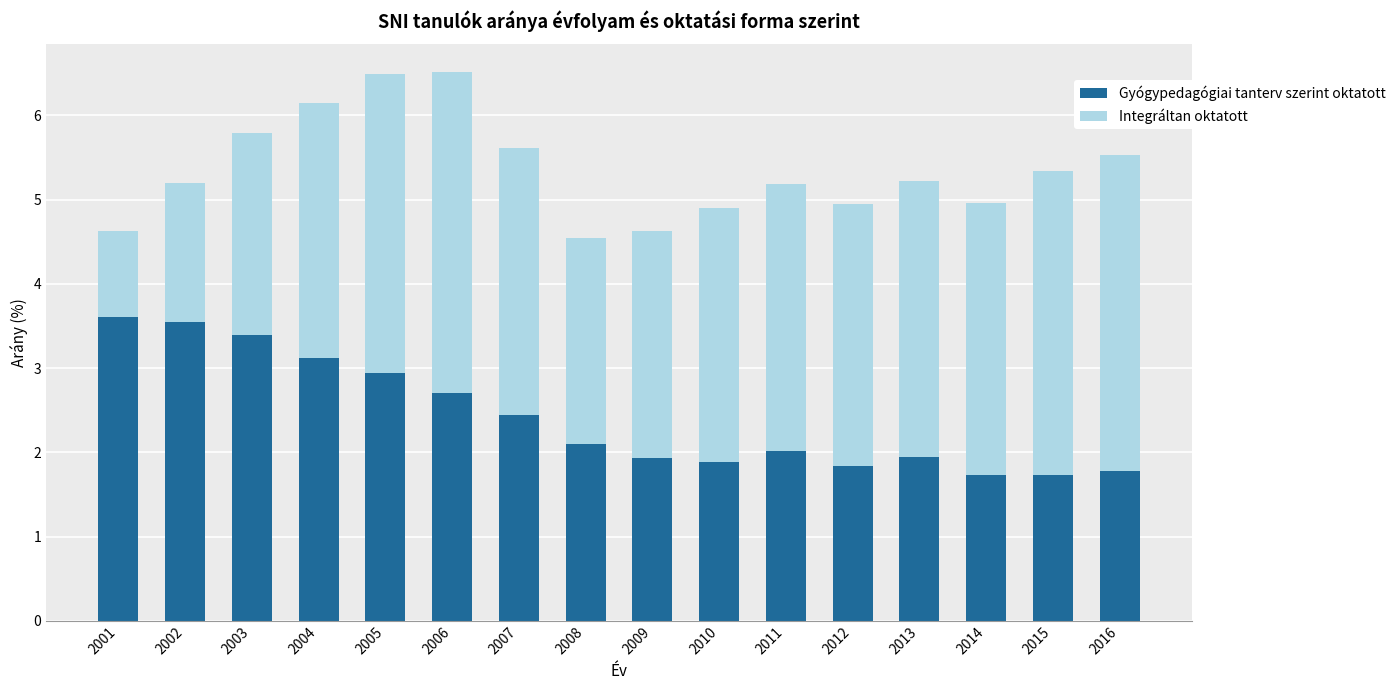

What is the total value across all series at 2001?

4.6